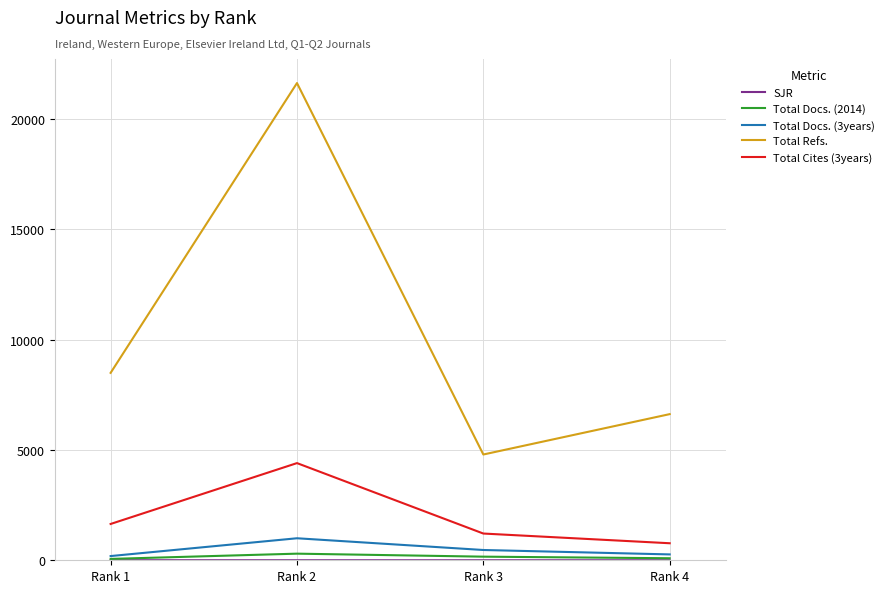

What is the approximate value of Total Cites (3years) at Rank 1?

1646.0